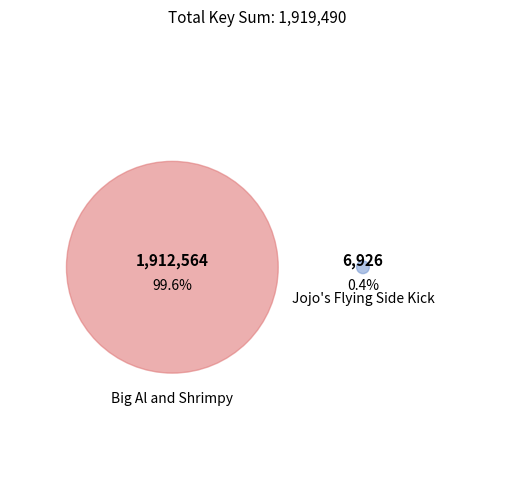

True or false: Jojo's Flying Side Kick accounts for 1% of the total.

False